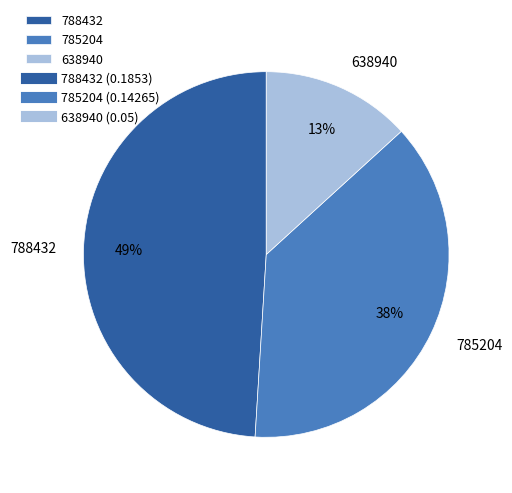

Is 788432 the majority of the pie?

No